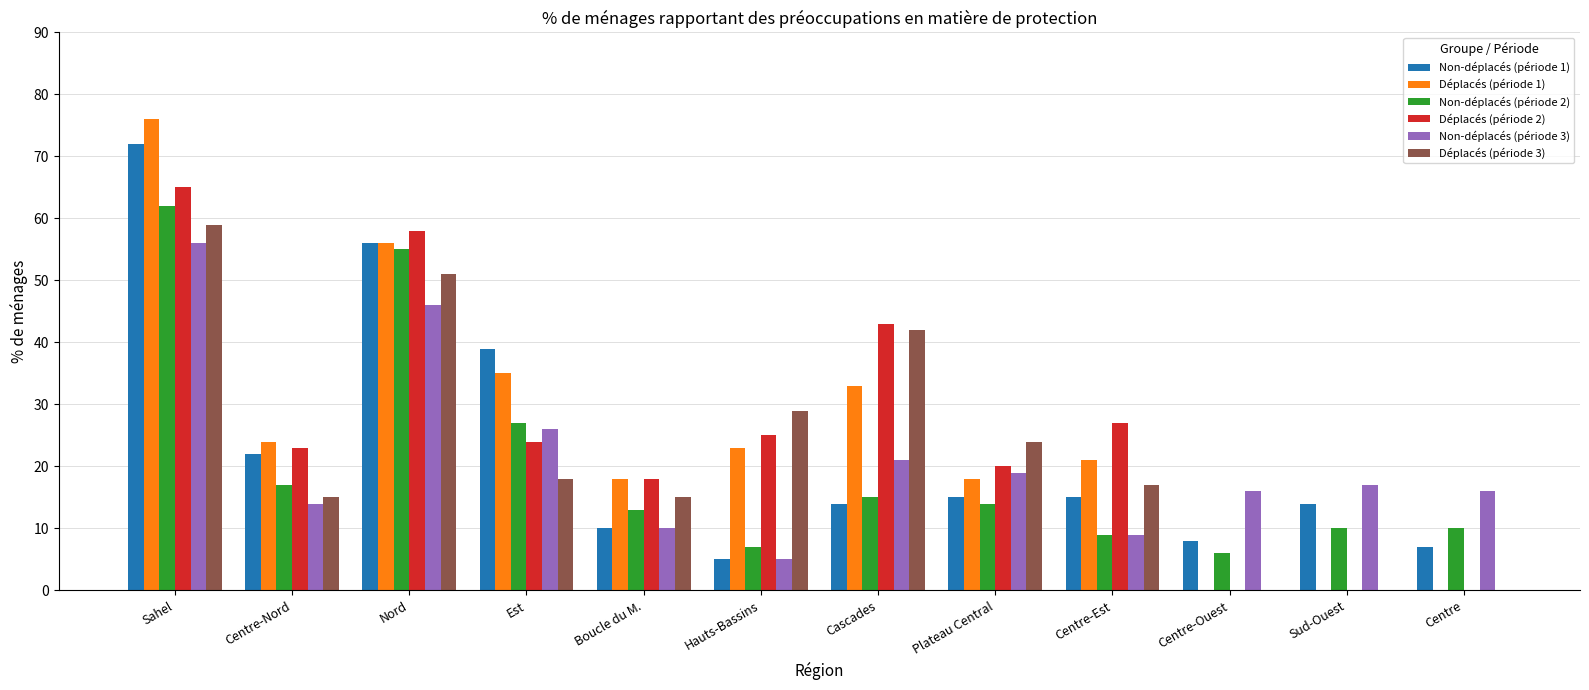

Where is Déplacés (période 3) nearest to the value 29?

Hauts-Bassins